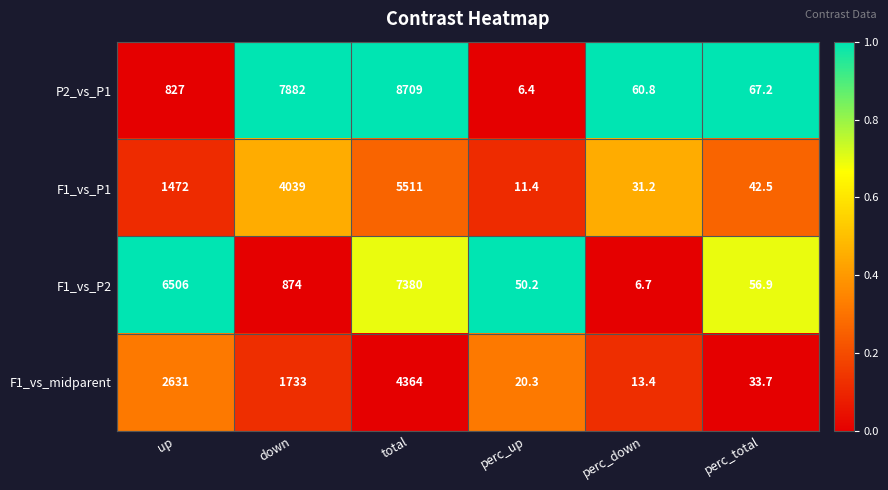

What is the average value of the F1_vs_P1 series?

1851.2